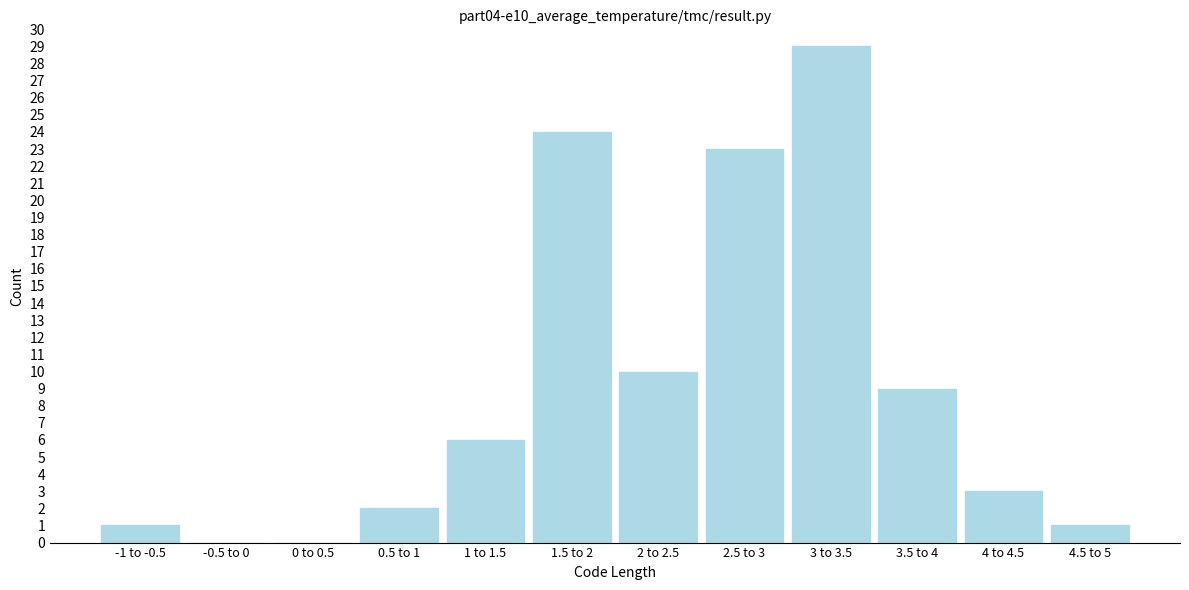

Reading left to right, extract all data points from this chart.

-1 to -0.5=1	-0.5 to 0=0	0 to 0.5=0	0.5 to 1=2	1 to 1.5=6	1.5 to 2=24	2 to 2.5=10	2.5 to 3=23	3 to 3.5=29	3.5 to 4=9	4 to 4.5=3	4.5 to 5=1